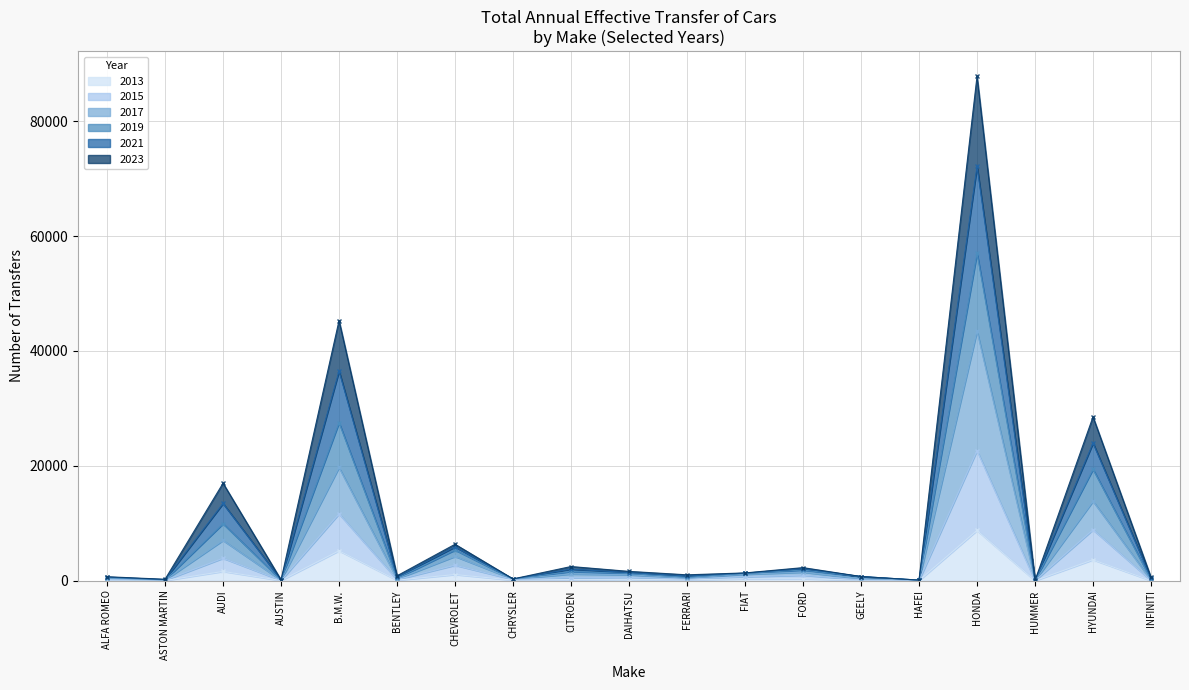

At which category is the sum across all series the highest?

HONDA